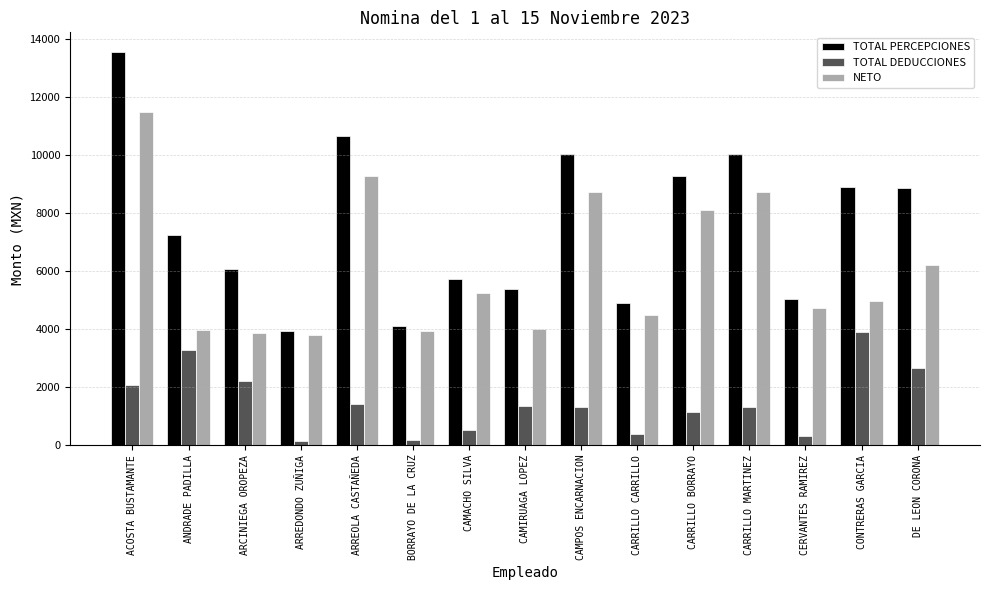

Which category has the highest value in the NETO series?

ACOSTA BUSTAMANTE